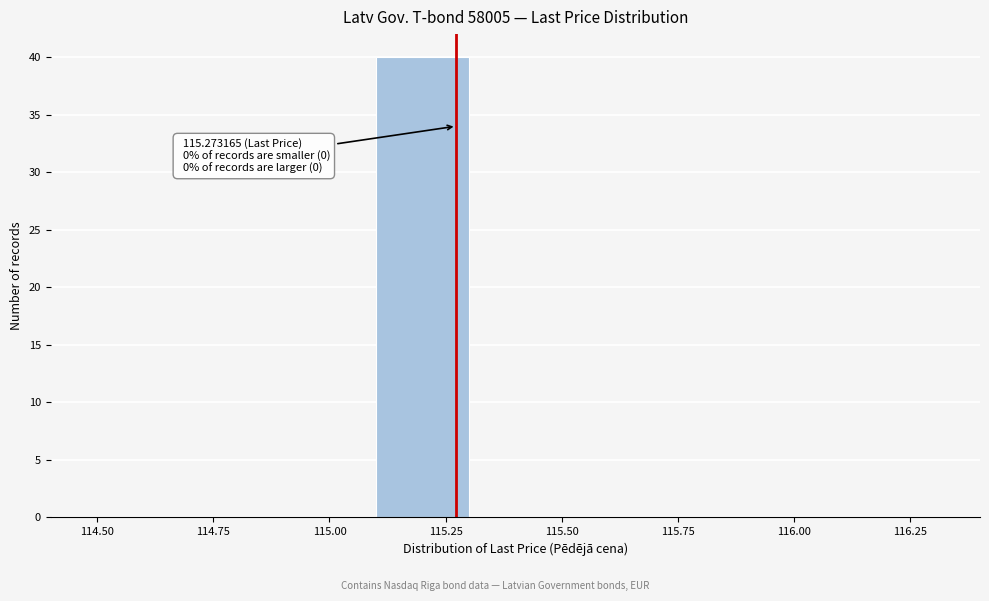

Which range on the x-axis has the tallest bar?

115.1 to 115.3